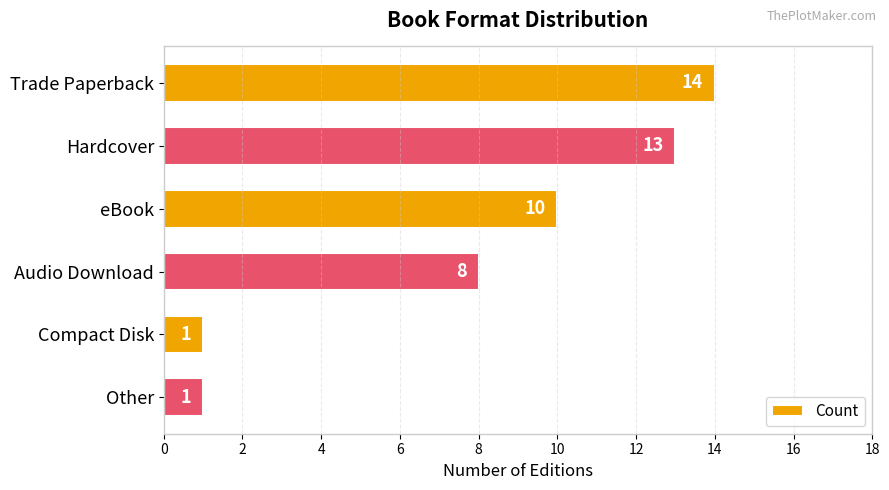

What is the smallest value displayed?

1